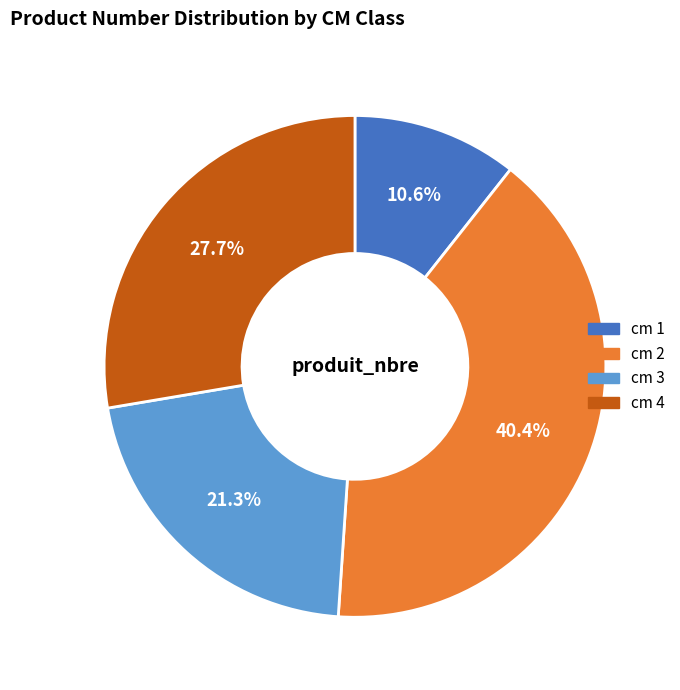

How many segments does this pie chart have?

4